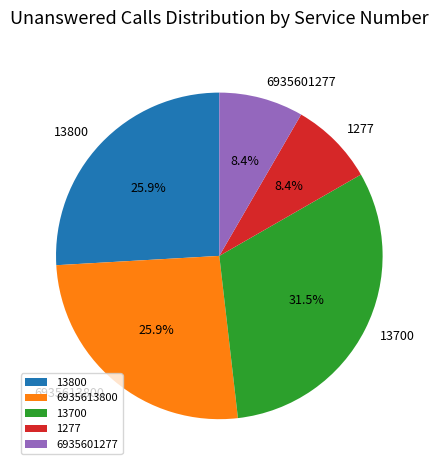

The 6935613800 slice represents 26% of the pie. True or false?

True